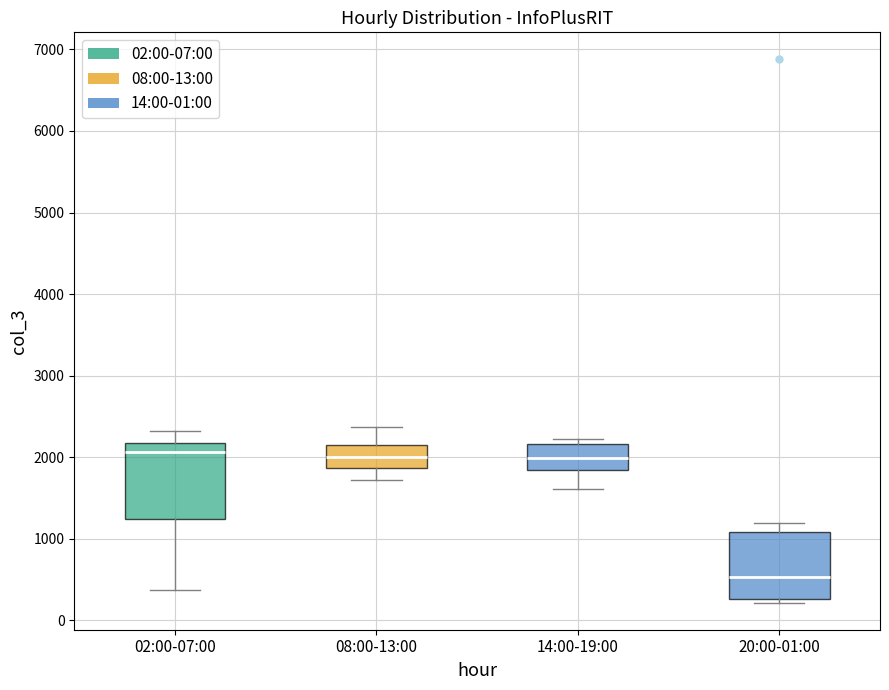

Where does the lower whisker of the box for 02:00-07:00 end on the y-axis? The values are not printed on the chart, so give them approximately, as read against the axis.

400